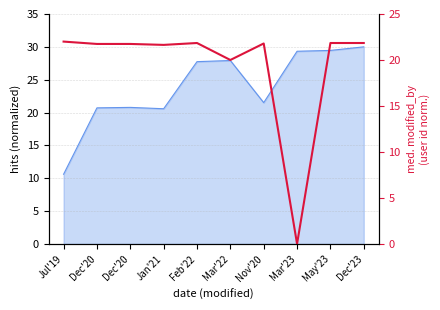

Which category has the lowest value across all series?

Mar'23